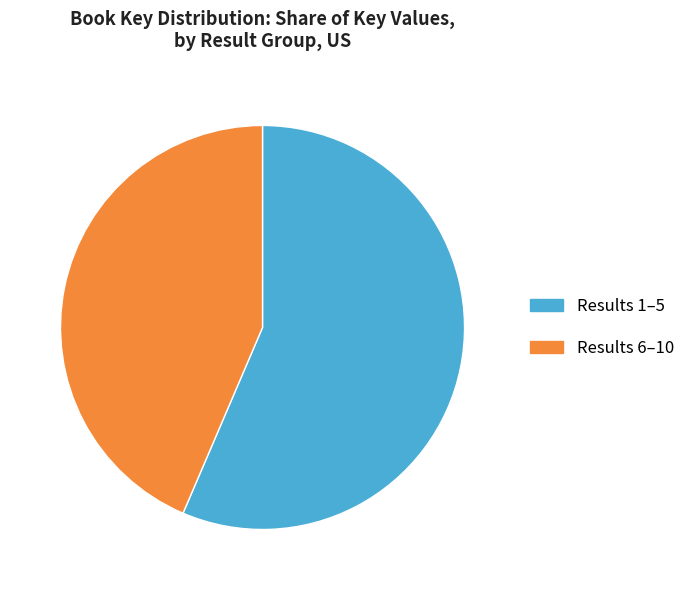

Rank the categories by value from highest to lowest.

Results 1–5, Results 6–10